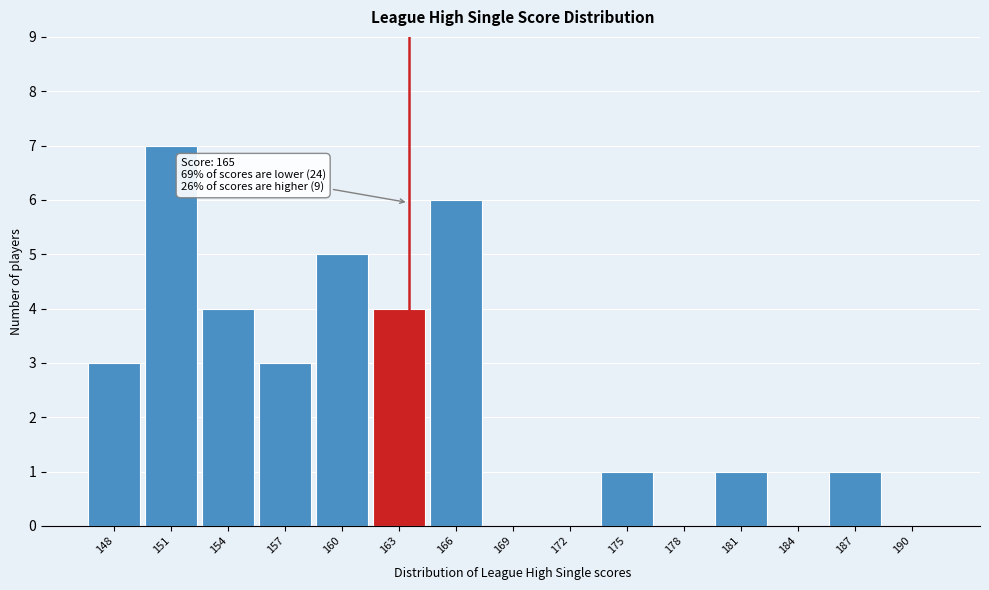

Reading right to left, transcribe all the data shown in this chart.

190=0	187=1	184=0	181=1	178=0	175=1	172=0	169=0	166=6	163=4	160=5	157=3	154=4	151=7	148=3